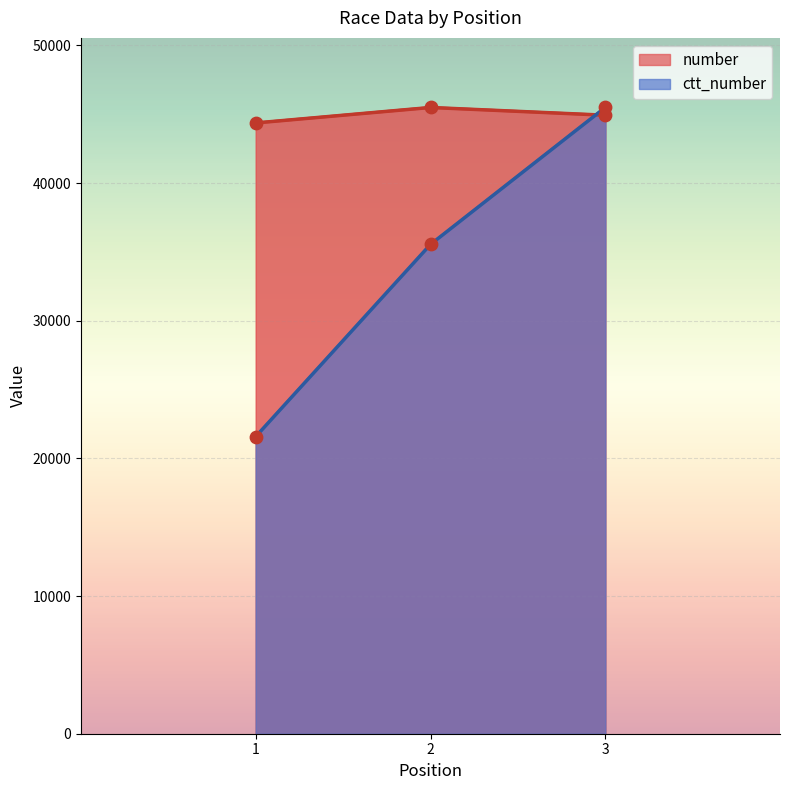

What are all the series names shown in the legend?

number, ctt_number